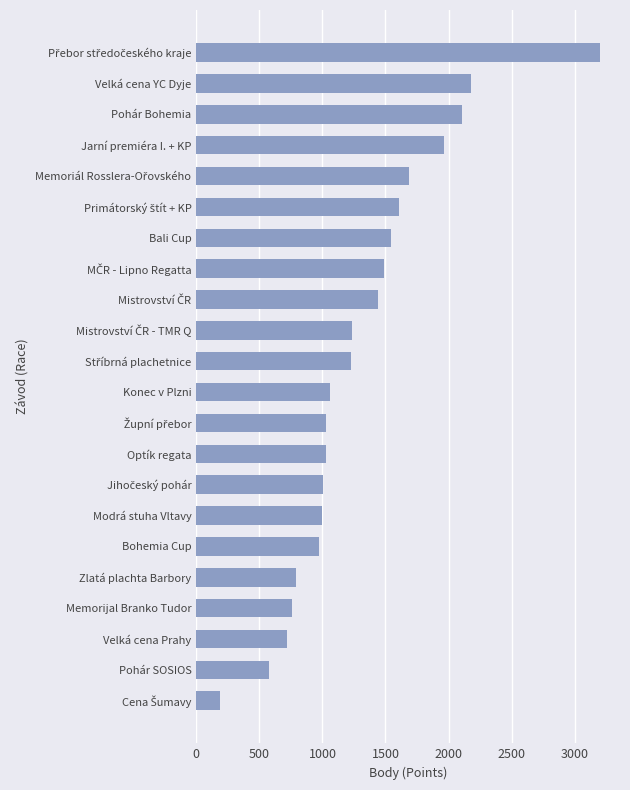

What is the average value?

1310